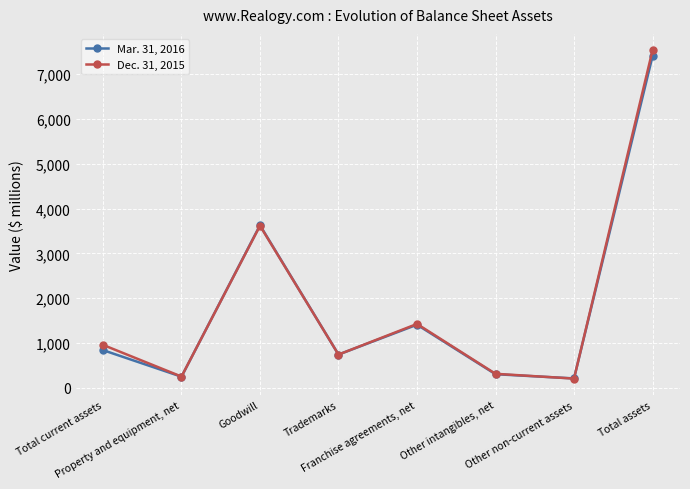

What is the lowest value of the Mar. 31, 2016 series?

213